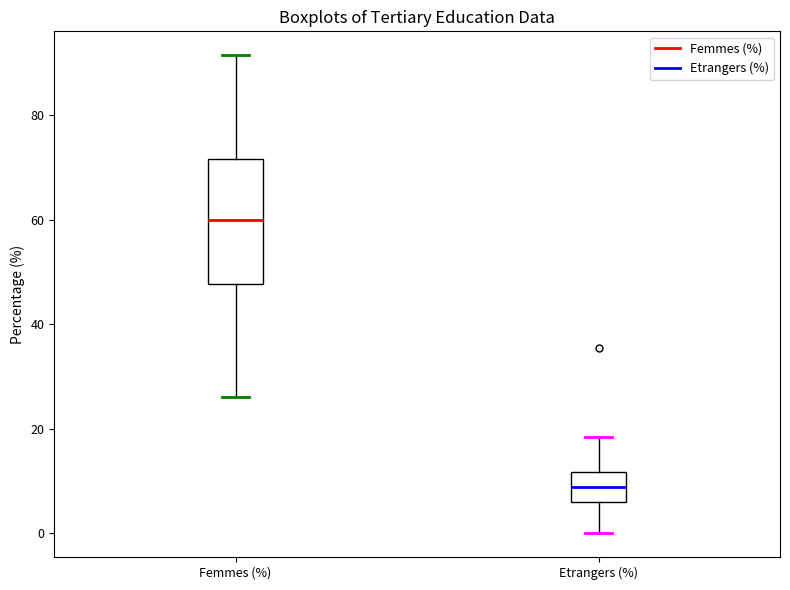

Which box has the lowest median line?

Etrangers (%)